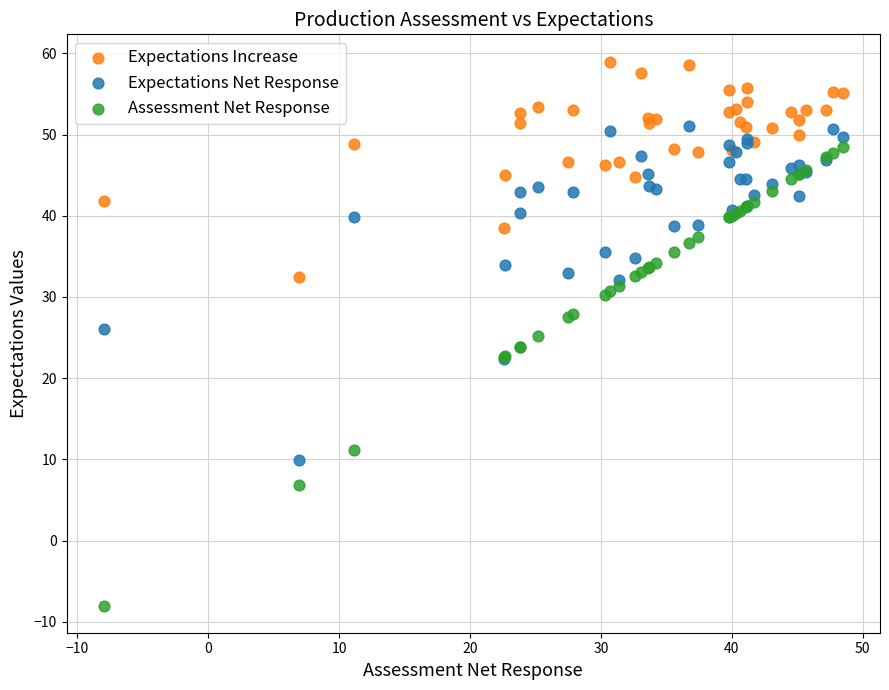

Which series reaches the minimum Y coordinate?

Assessment Net Response